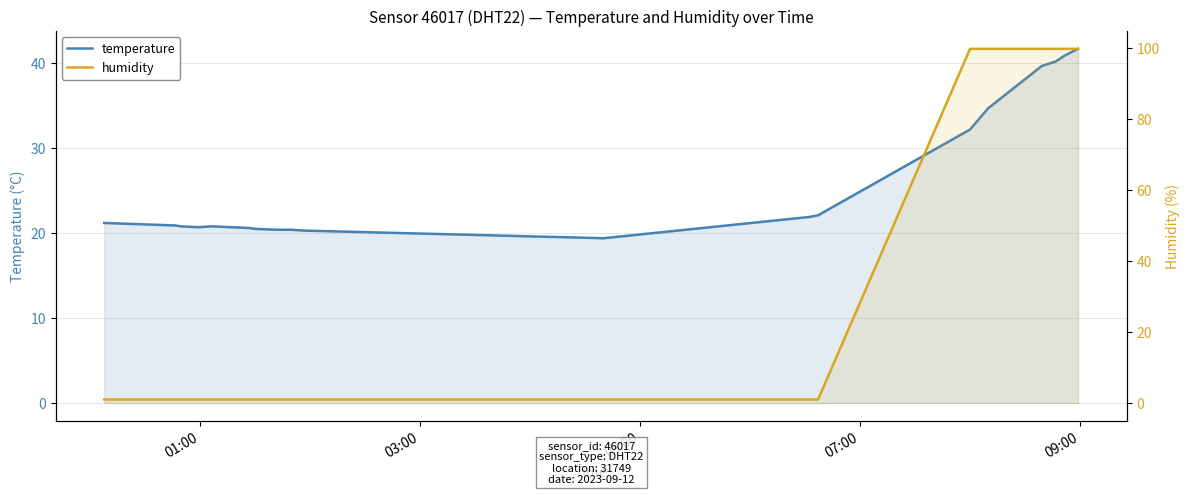

At how many categories does at least one series exceed 47?

6